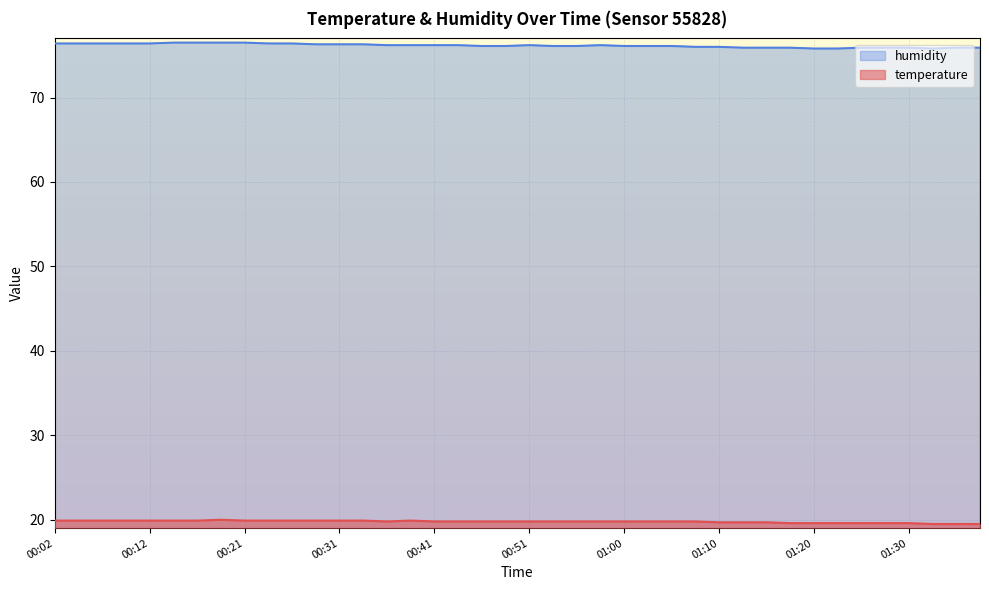

What value does the temperature series have at 00:46?

19.8